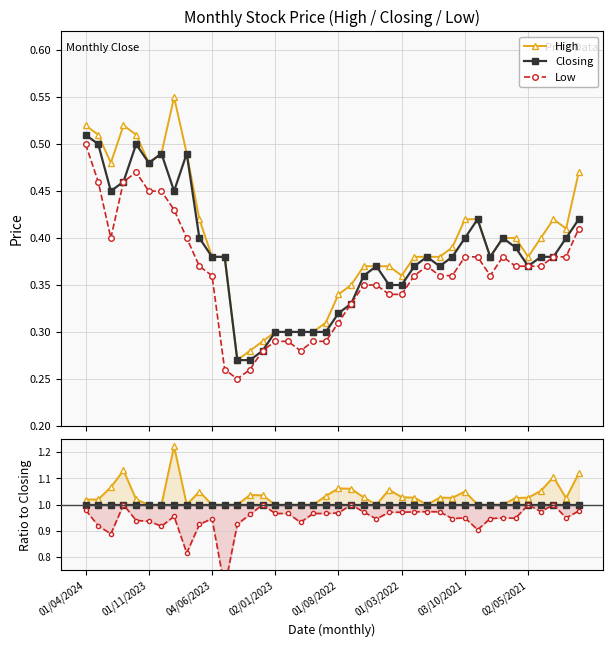

What are all the series names shown in the legend?

High, Closing, Low